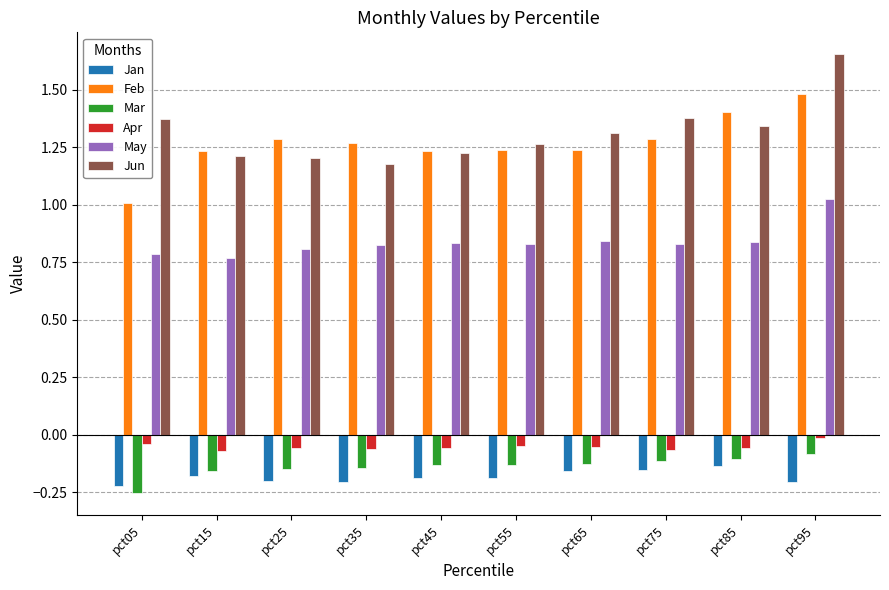

The Mar series shows -0.1 at pct35. True or false?

True